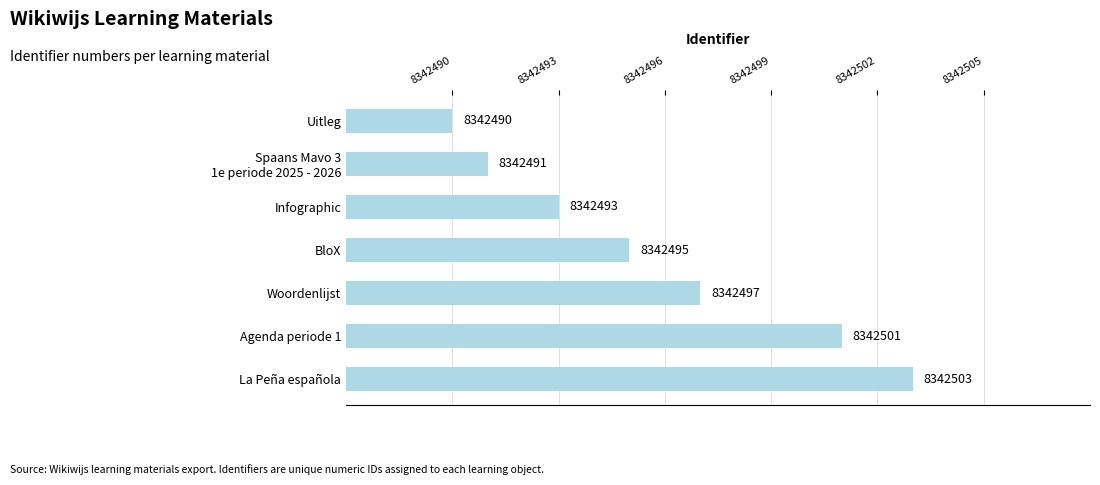

What is the difference between the second highest and minimum values?

11